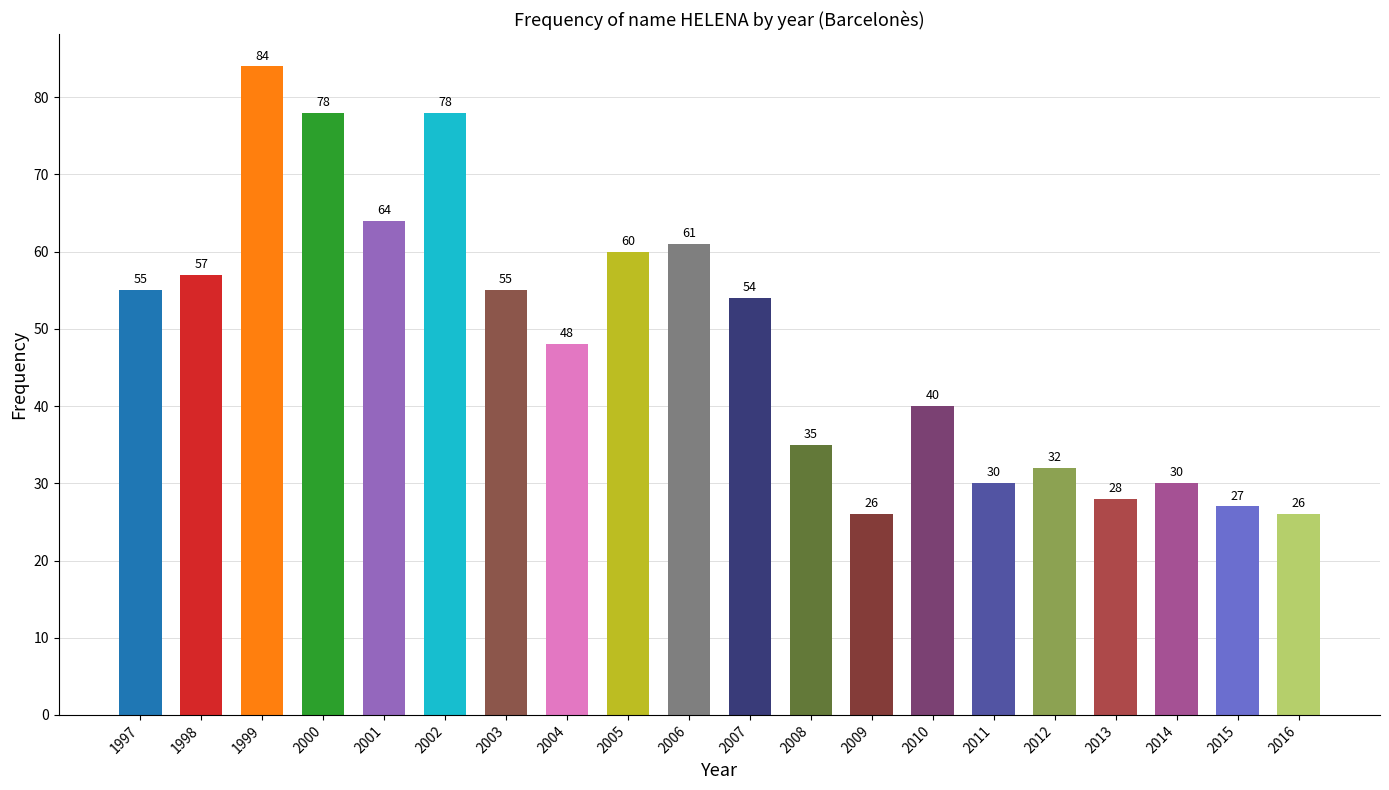

What is the change in value from 2008 to 2016?

-9